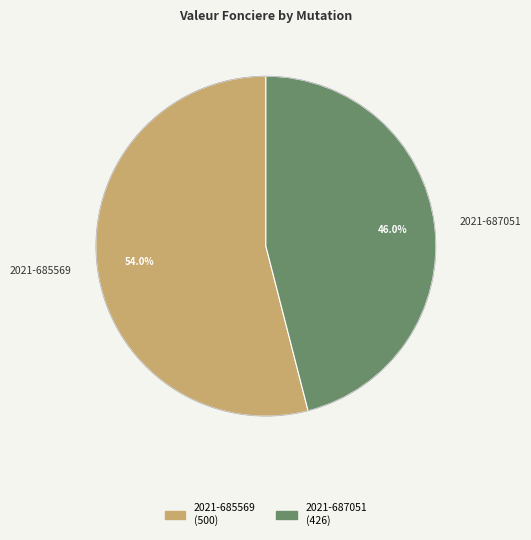

The 2021-685569 slice represents 54% of the pie. True or false?

True